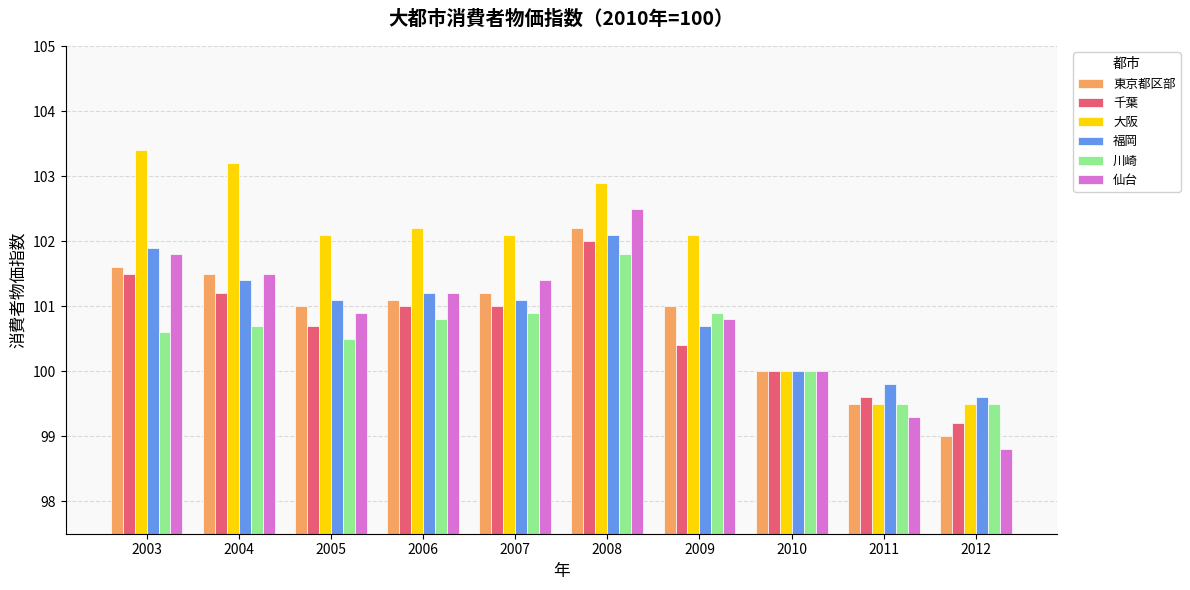

Which series has the largest total across all categories?

大阪